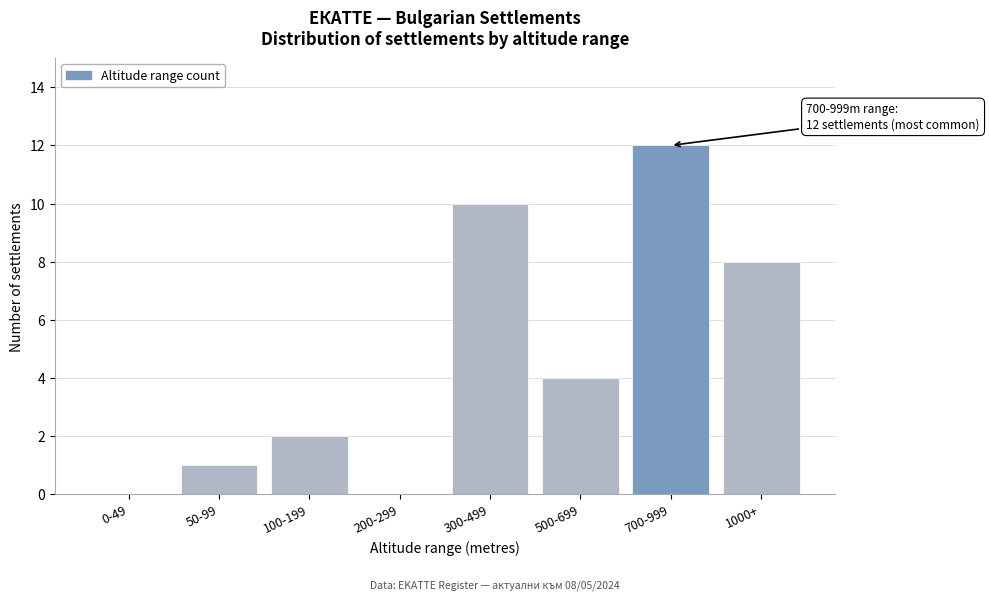

Reading right to left, list all the values displayed in this chart.

1000+=8	700-999=12	500-699=4	300-499=10	200-299=0	100-199=2	50-99=1	0-49=0